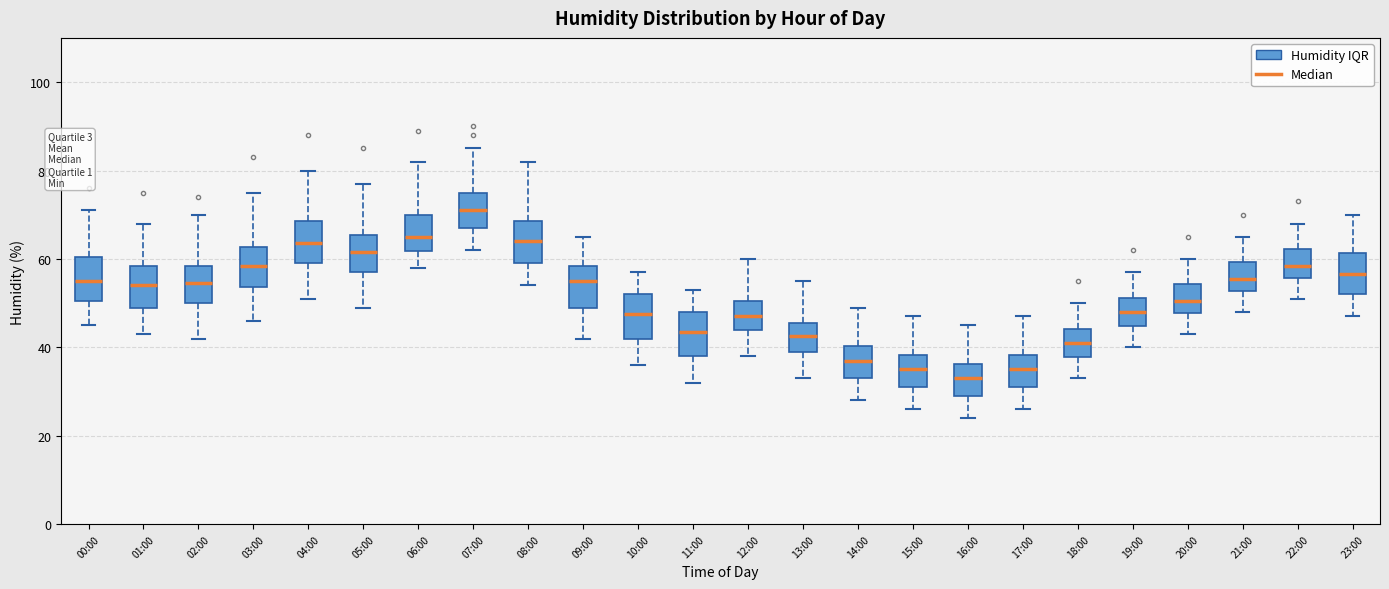

Which box has the highest median line?

07:00